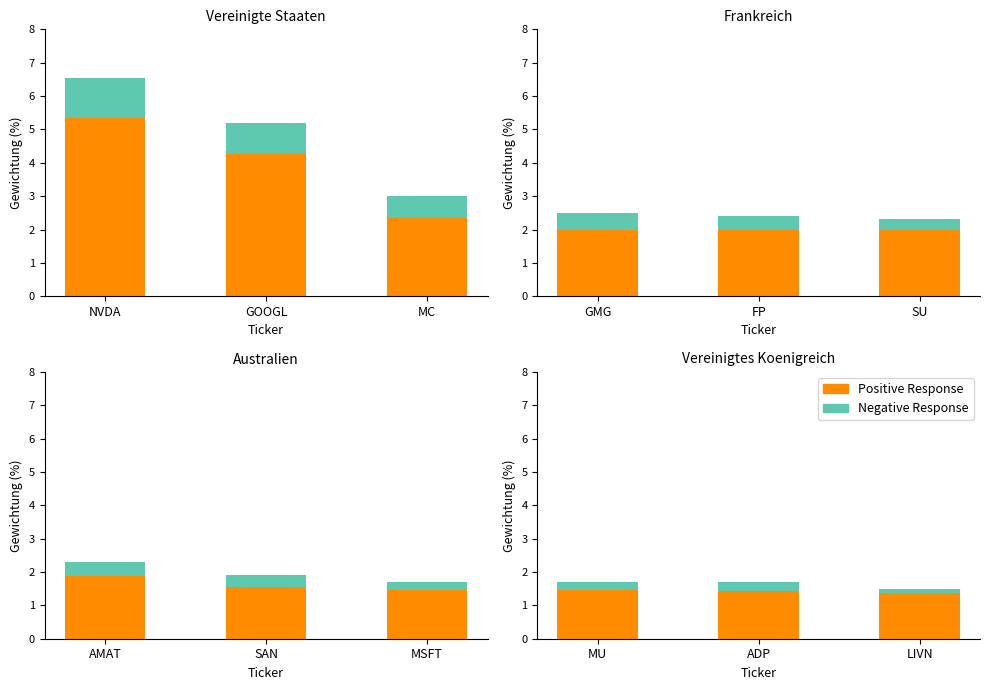

Between MU and ADP, which is larger?

MU